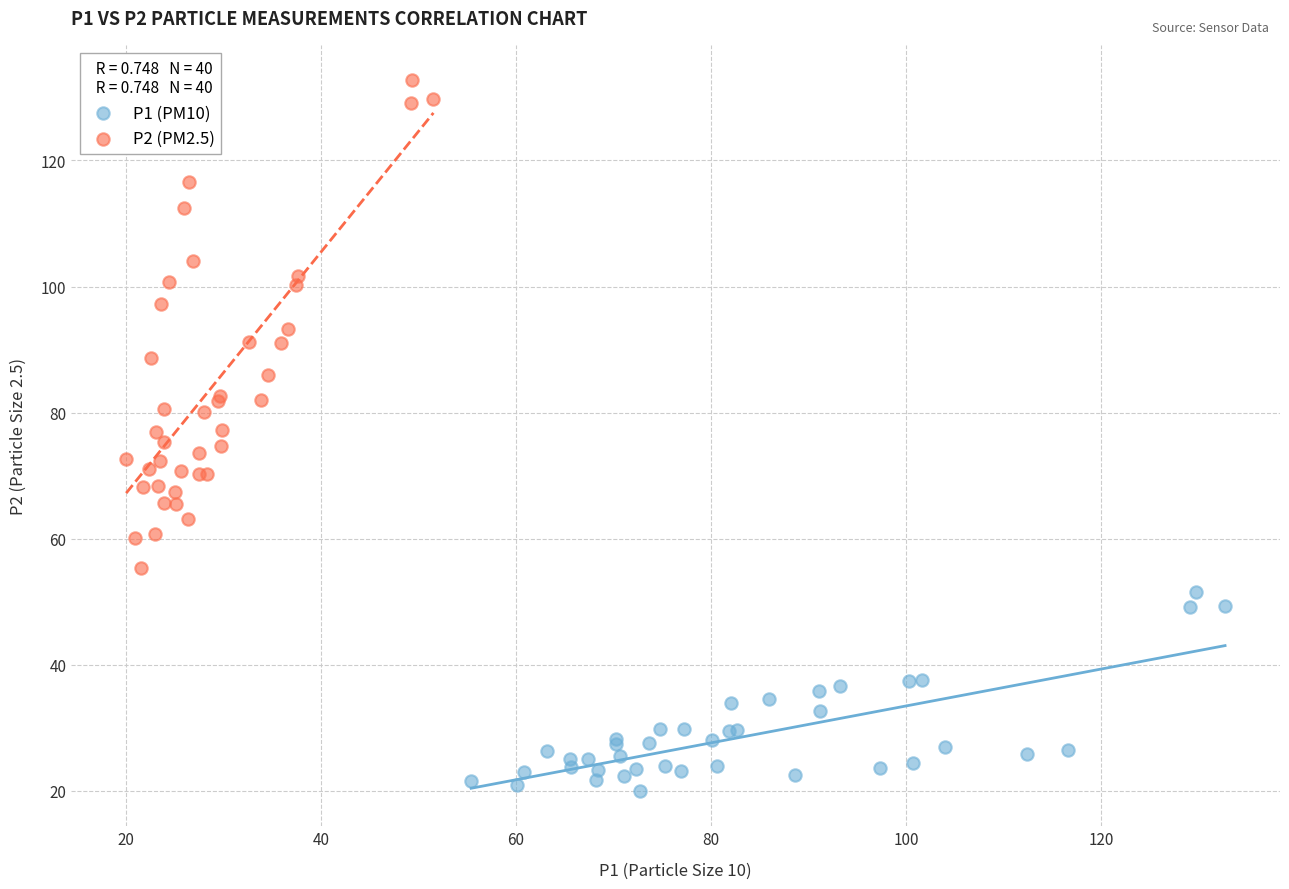

Which series contains the lowest Y value?

P1 (PM10)